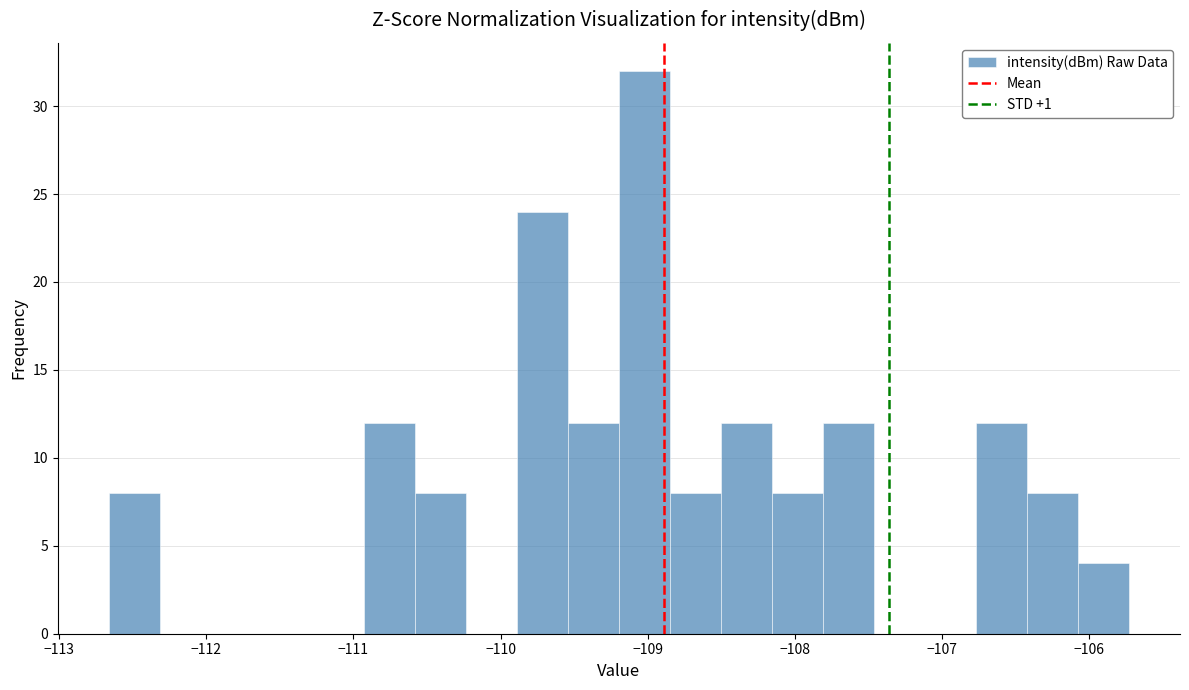

Read against the x-axis, roughly where is the centre of the tallest bar?

-109.0